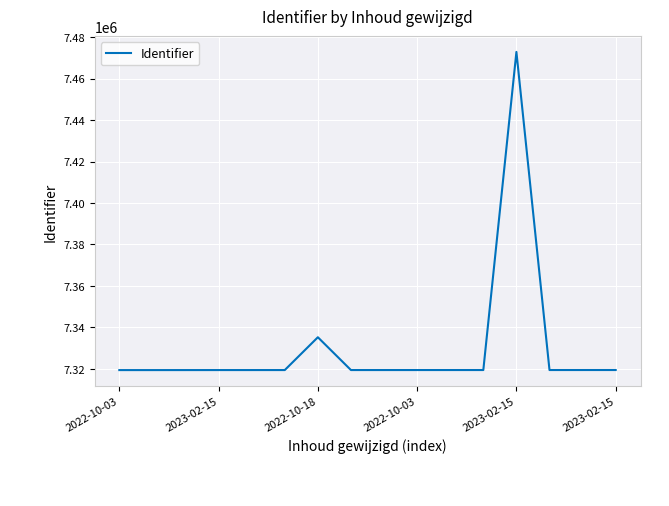

What is the difference between the maximum and minimum values?

153437